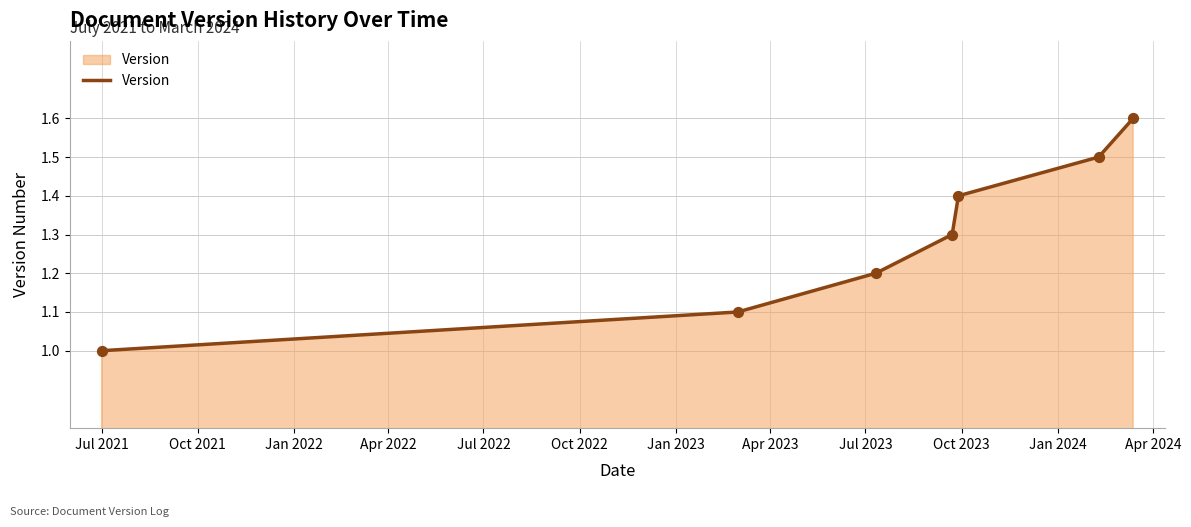

What is the greatest value displayed?

1.6